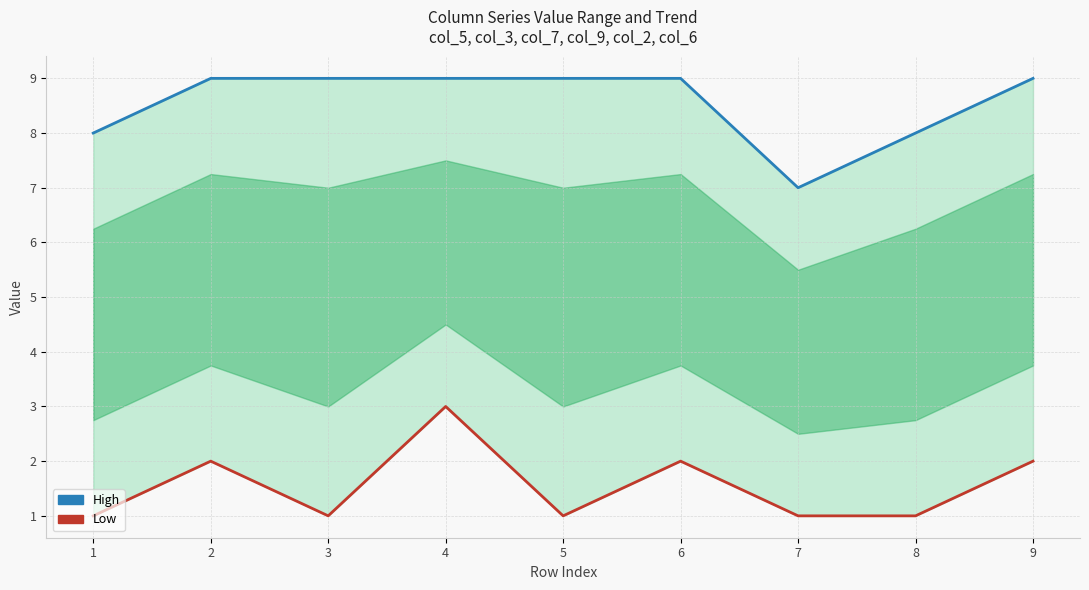

Does the chart display data point markers on the line(s)?

No